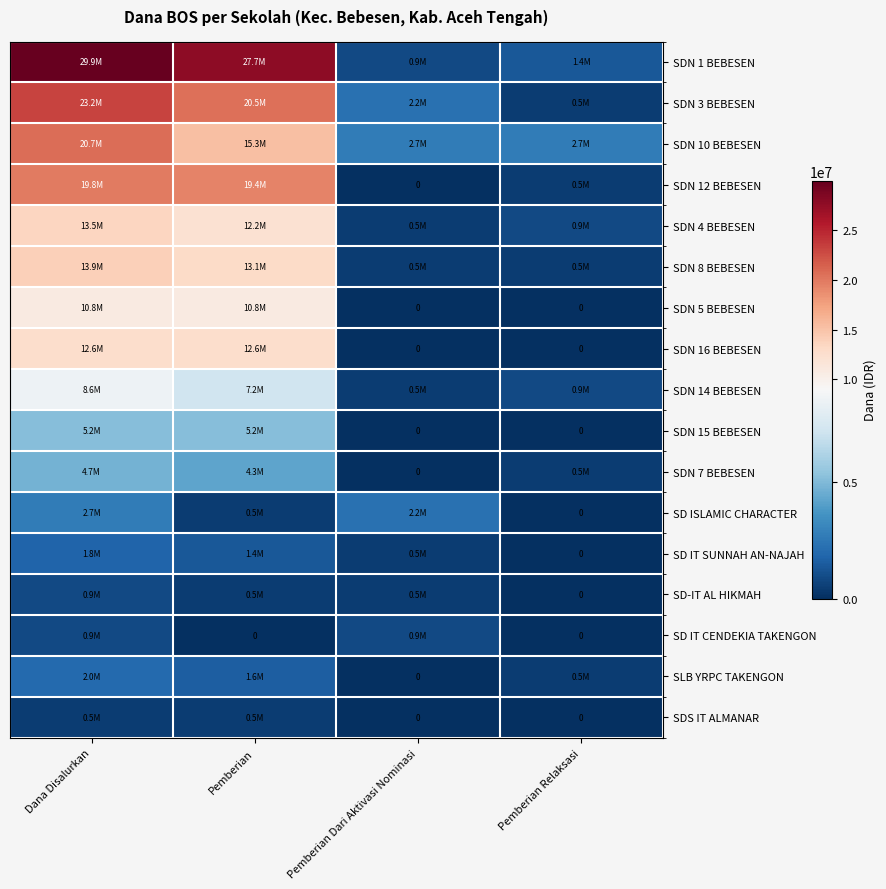

What is the maximum value shown in the chart?

29925000